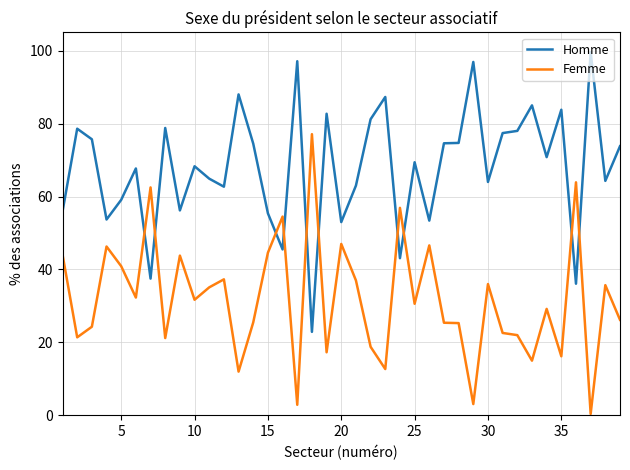

Which series has the largest total across all categories?

Homme